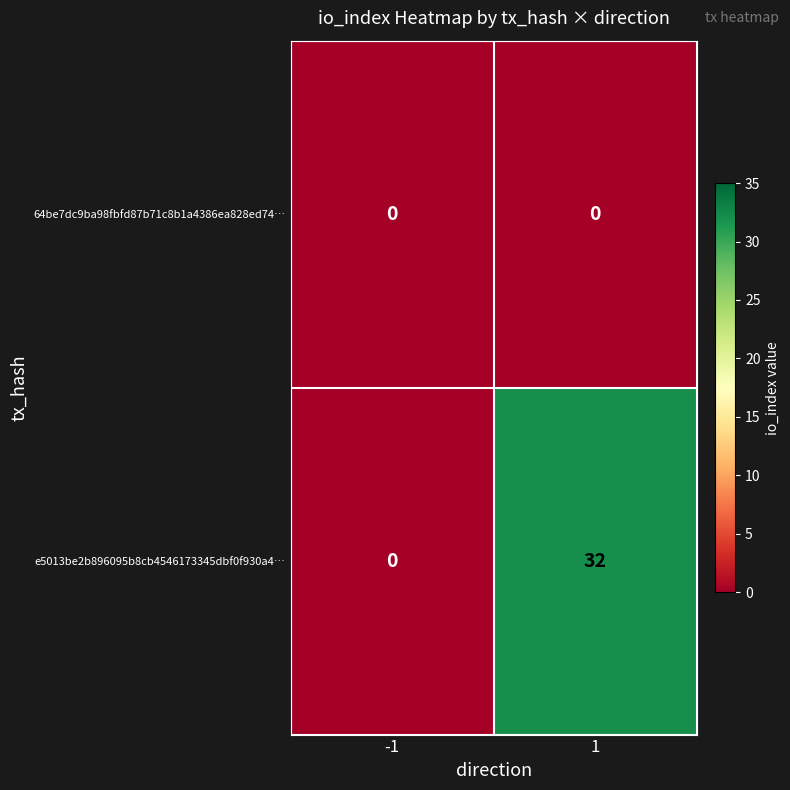

What is the sum of all e5013be2b896095b8cb4546173345dbf0f930a4… values?

32